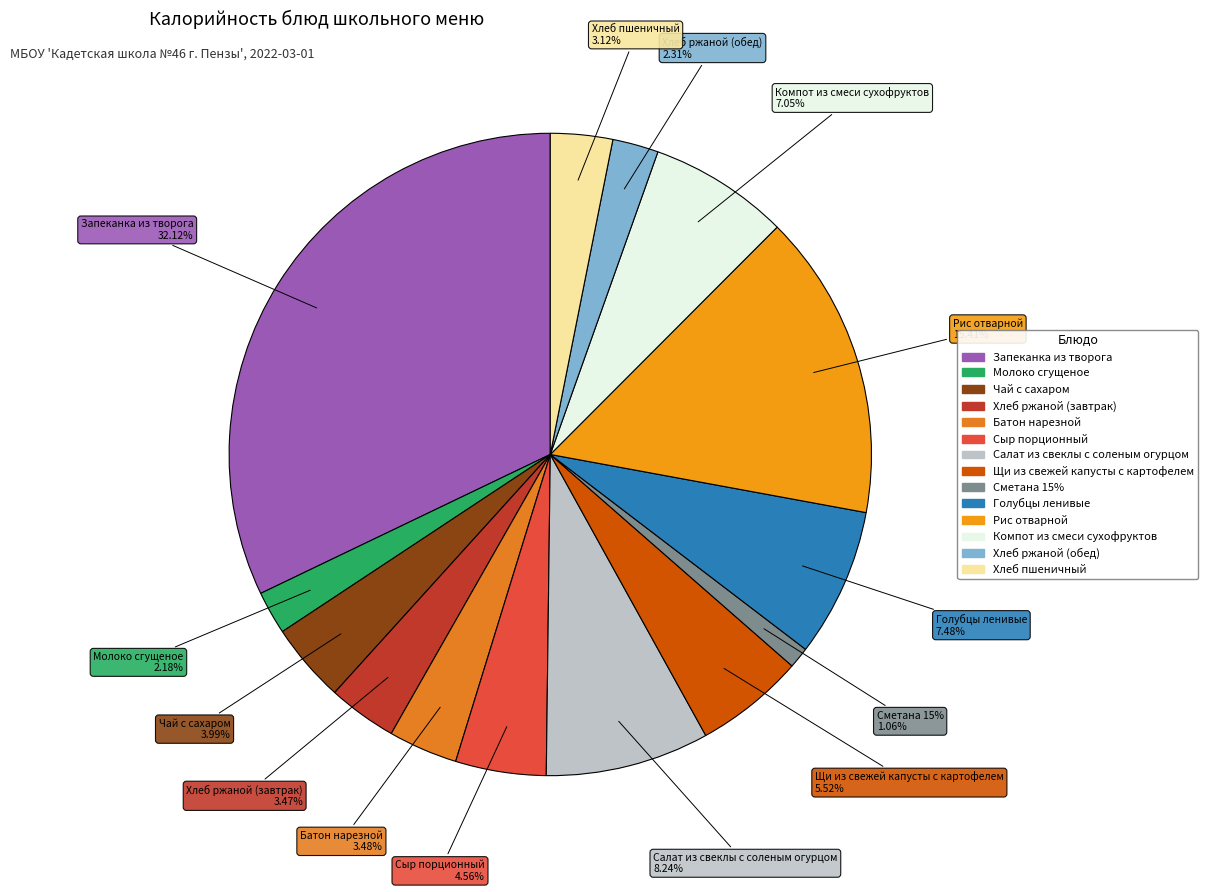

Rank the categories by value from highest to lowest.

Запеканка из творога, Рис отварной, Салат из свеклы с соленым огурцом, Голубцы ленивые, Компот из смеси сухофруктов, Щи из свежей капусты с картофелем, Сыр порционный, Чай с сахаром, Батон нарезной, Хлеб ржаной (завтрак), Хлеб пшеничный, Хлеб ржаной (обед), Молоко сгущеное, Сметана 15%